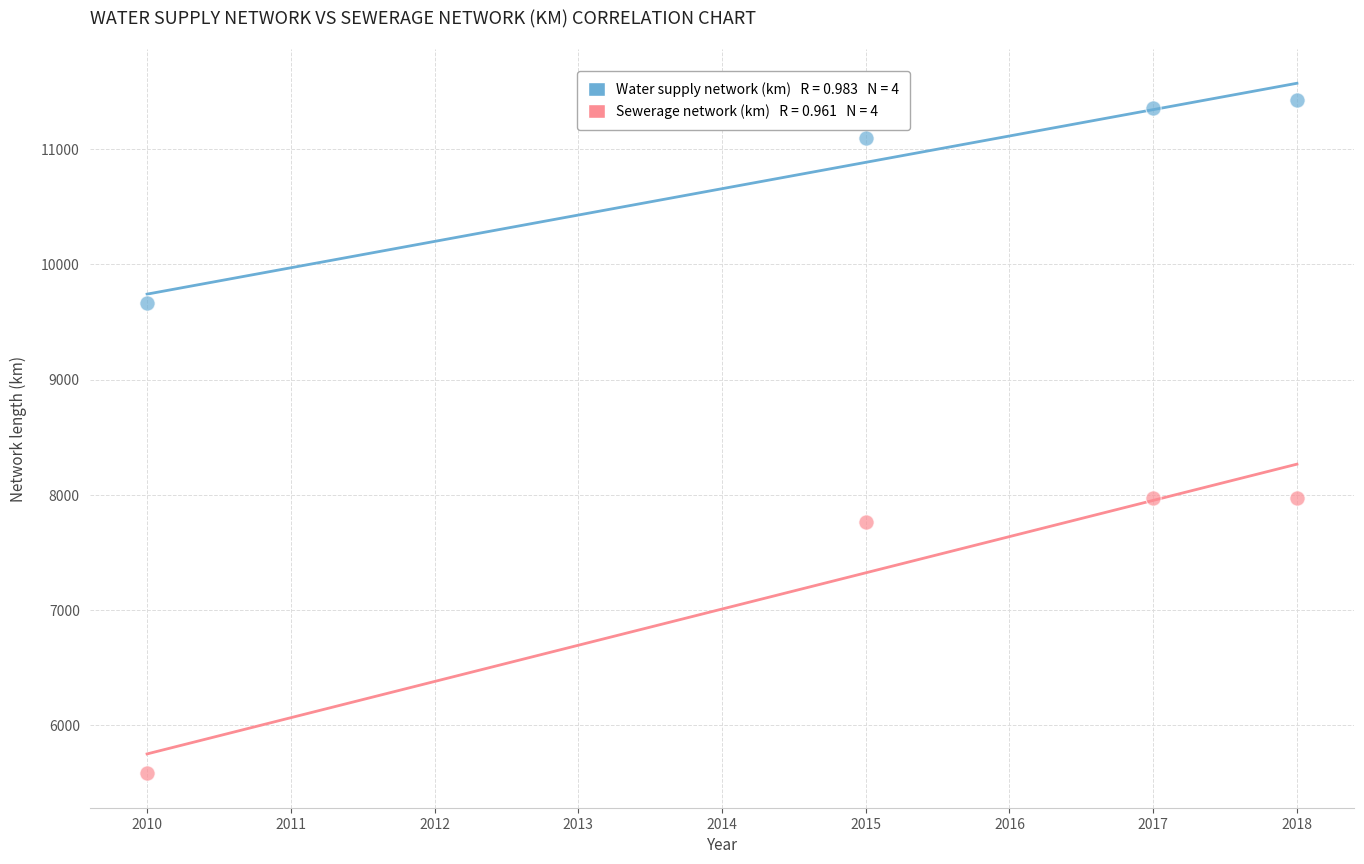

Across all data points, what is the average Y value?

9104.0